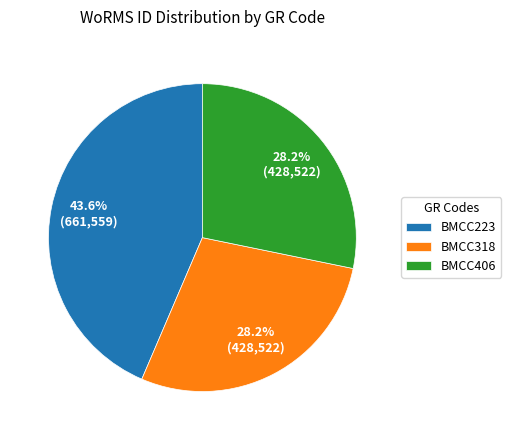

To the nearest percent, what is the difference between the BMCC223 and BMCC318 slice percentages?

15%